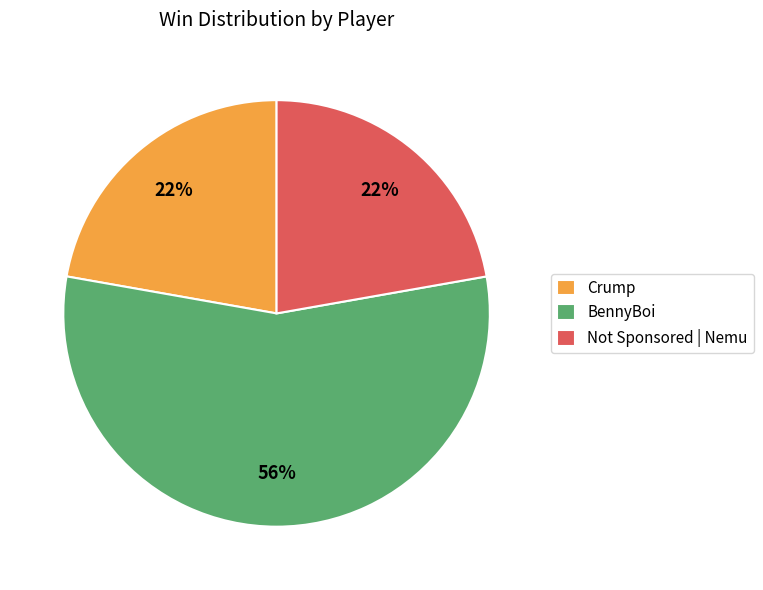

Which category has the biggest portion of the pie?

BennyBoi